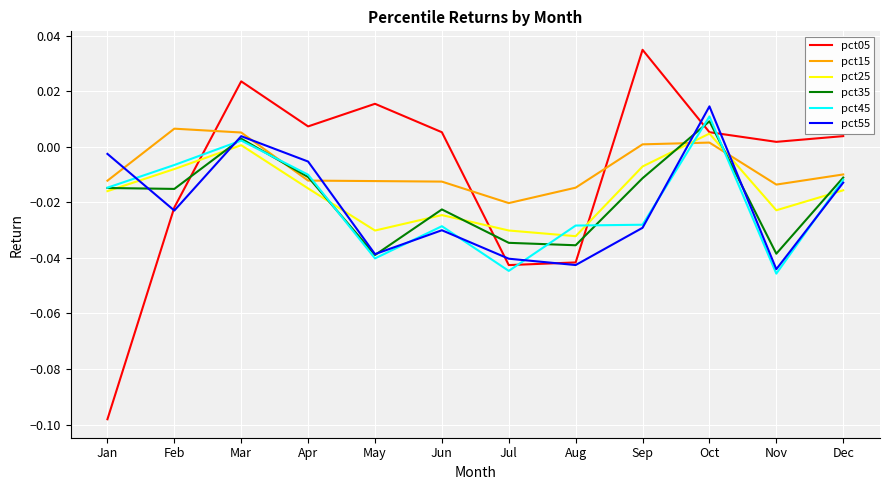

Is this an area chart (filled region under the line)?

No